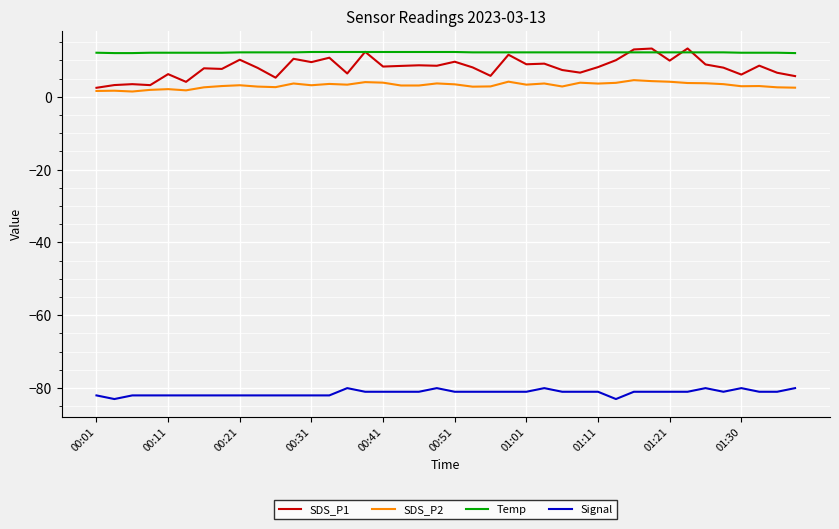

Which series has the widest spread of values?

SDS_P1